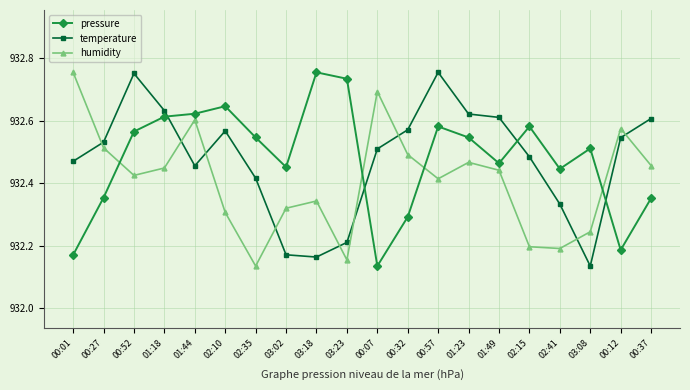

Which category has the highest value in the pressure series?

03:18